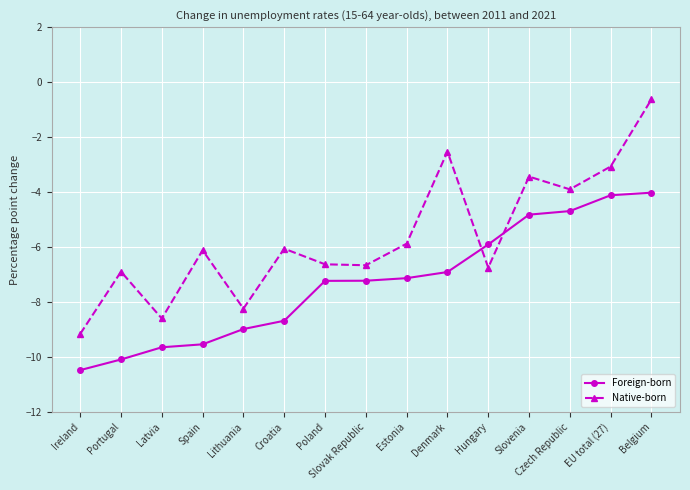

What is the value of the Foreign-born point at the 4th from the left?

-9.5